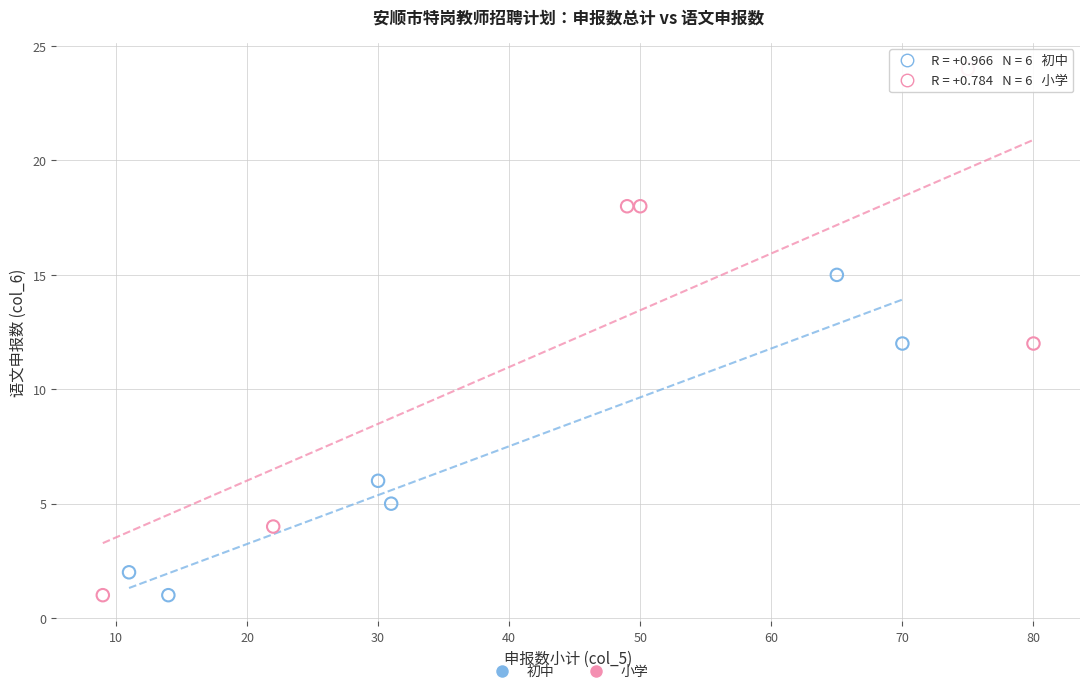

Which series reaches the maximum Y coordinate?

小学